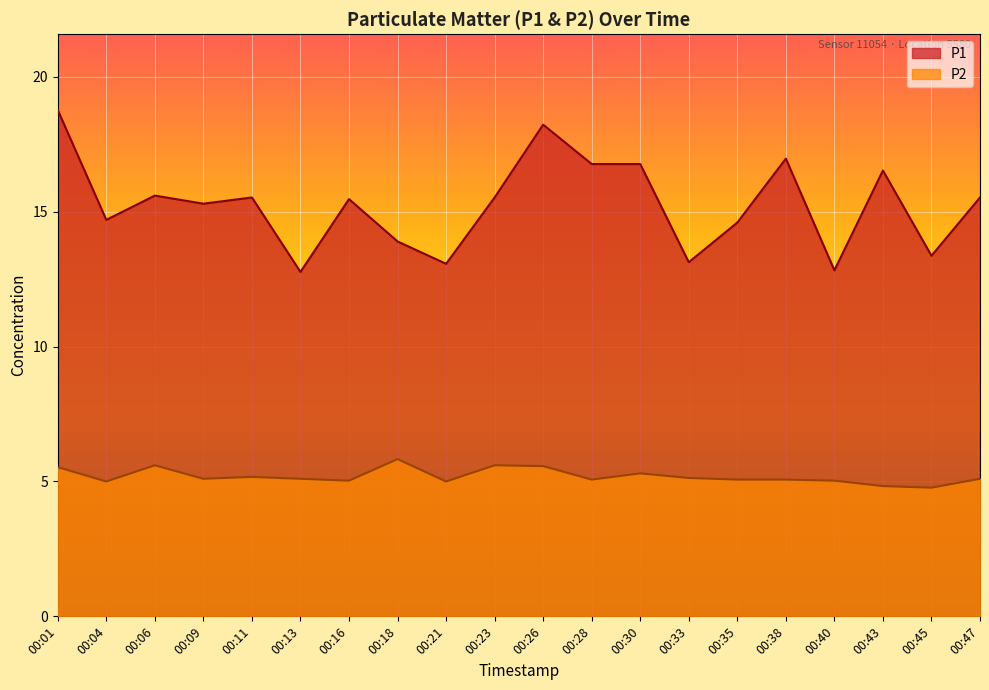

Where does the P1 series first go above 15?

00:01